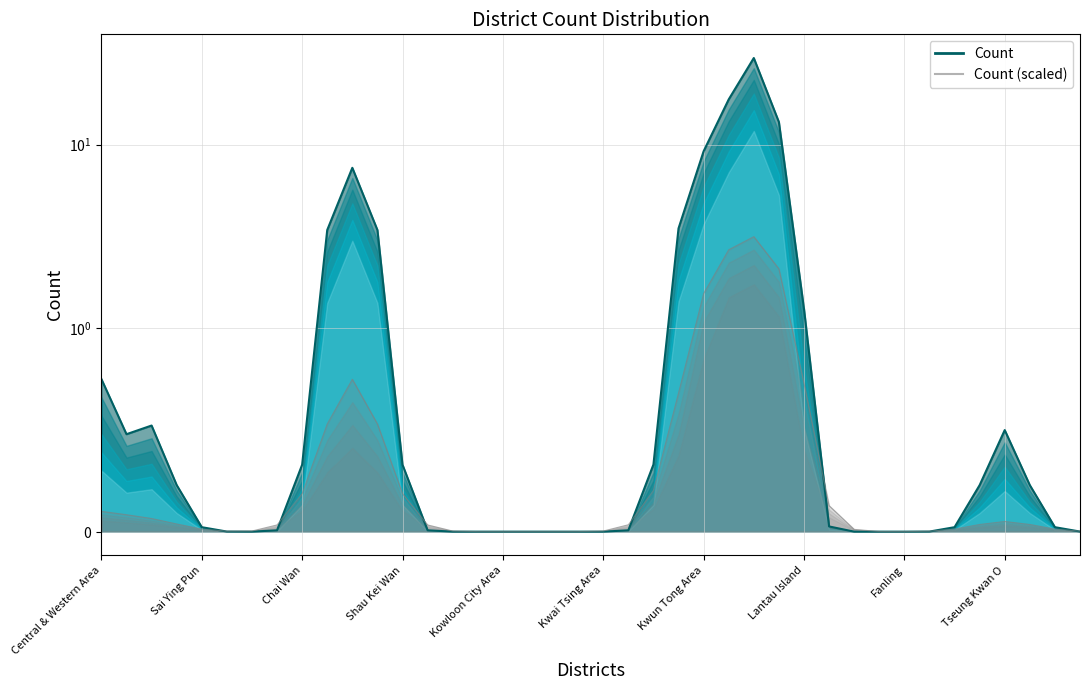

What are all the series names shown in the legend?

Count, Count (scaled)